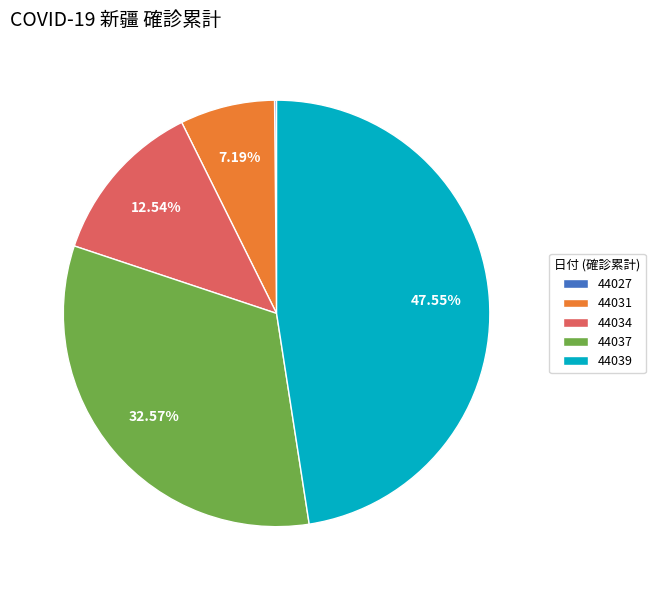

What is the largest slice in the pie chart?

44039